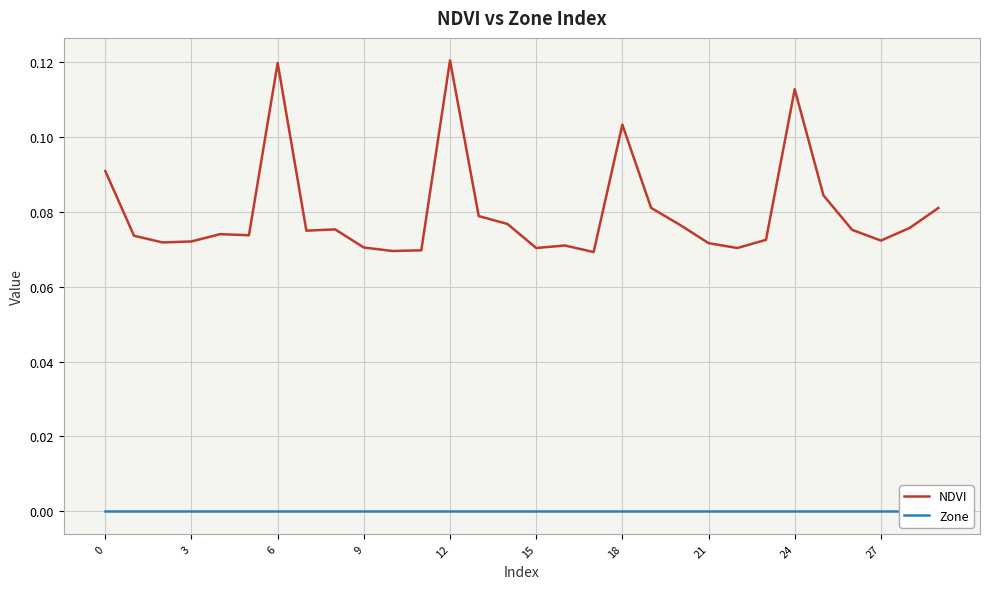

In NDVI, how many points are higher than both neighbors (excluding endpoints)?

7